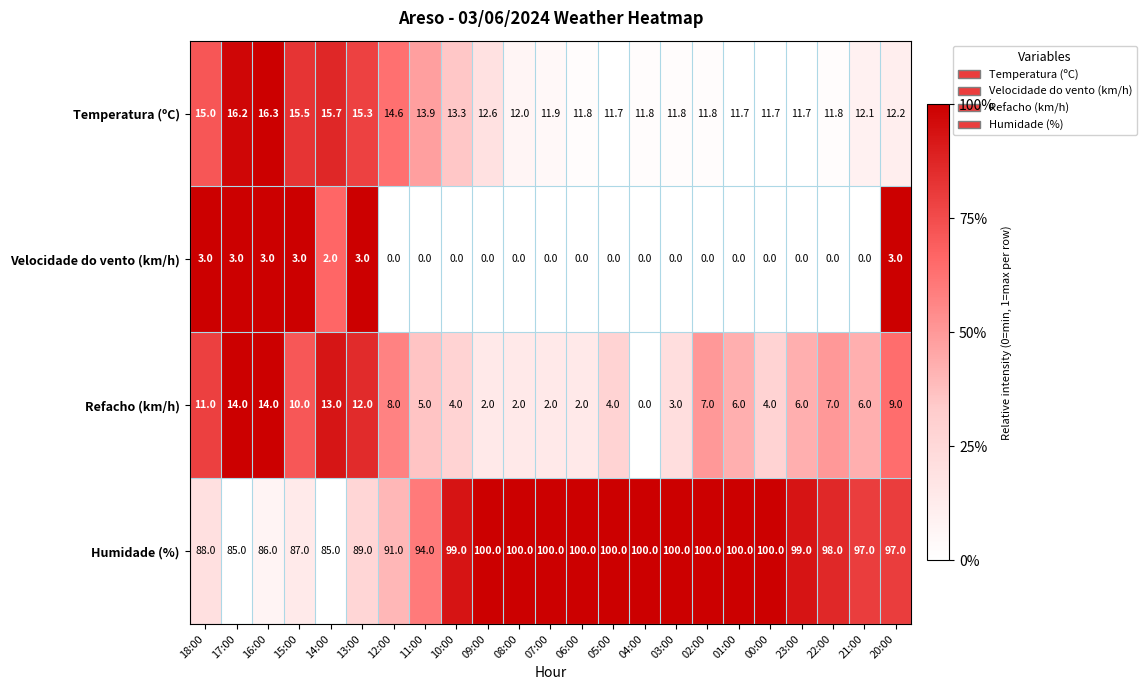

The value of Humidade (%) at 04:00 is 38.8. True or false?

False